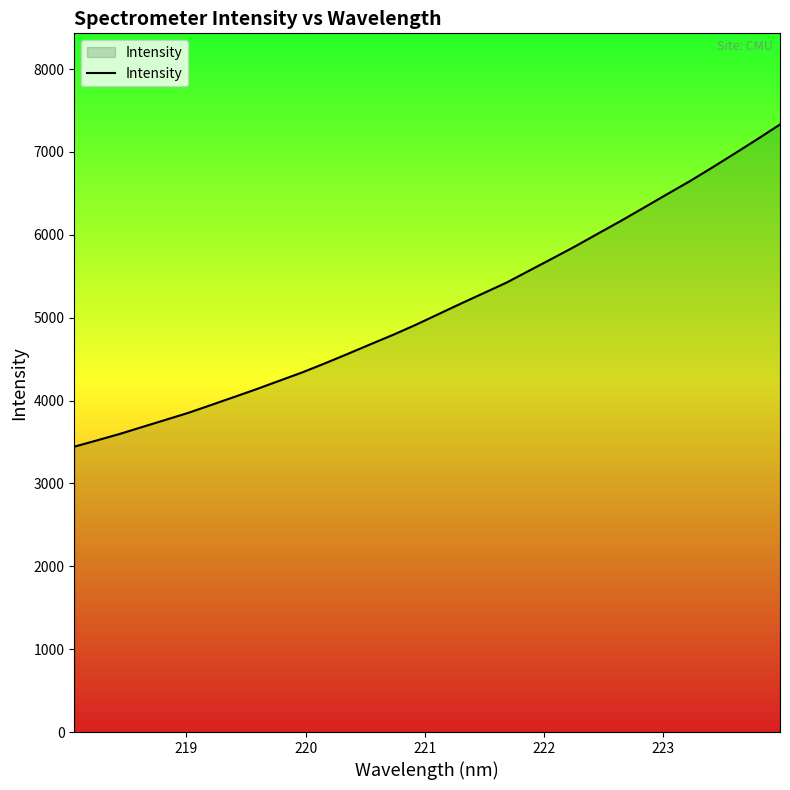

What is the greatest value displayed?

7331.6